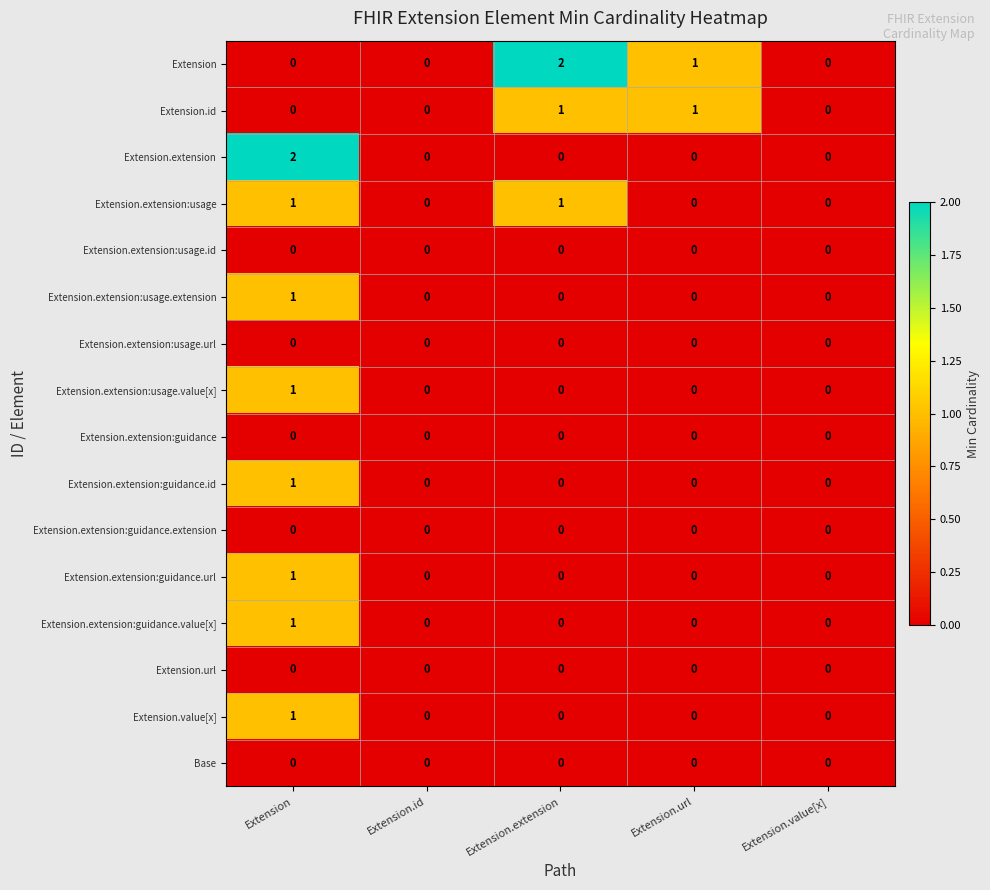

How many distinct data groups are displayed?

16